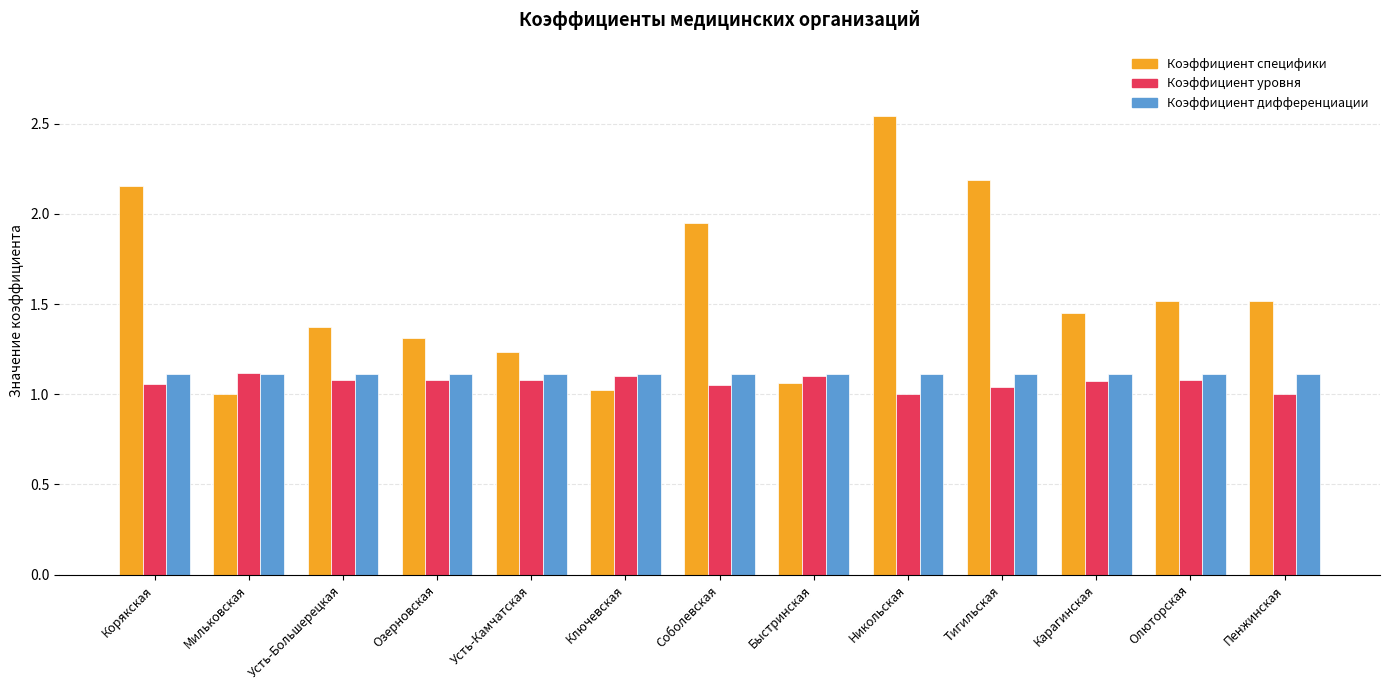

How many groups of bars are there?

13